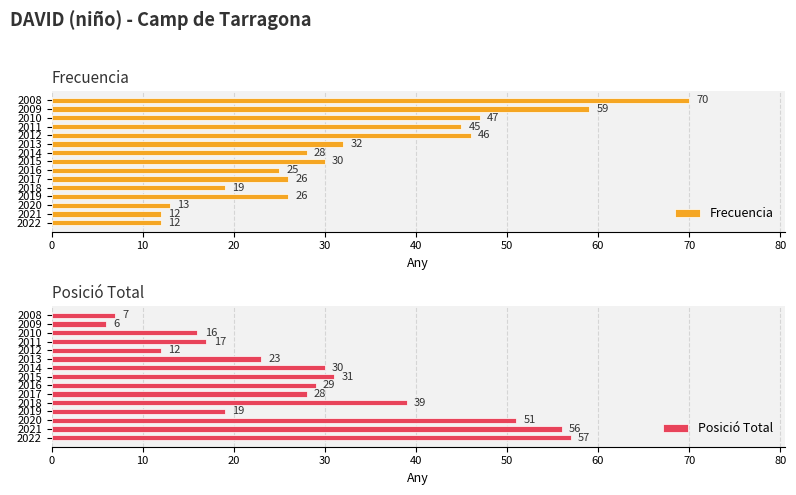

What are all the series names shown in the legend?

Frecuencia, Posició Total